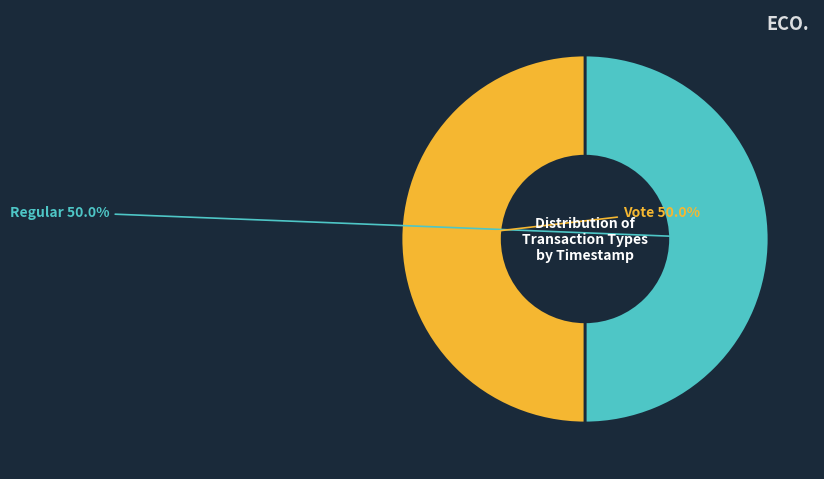

The Vote slice represents 61% of the pie. True or false?

False